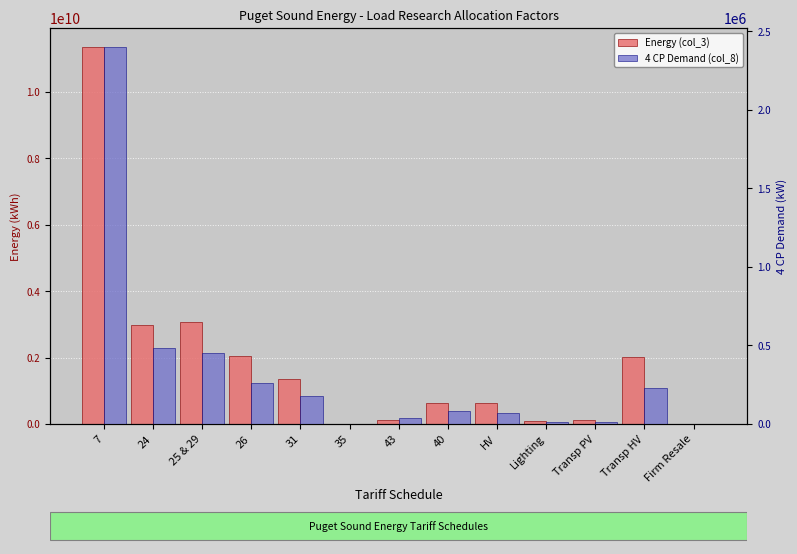

Is the value of 4 CP Demand (col_8) at Lighting greater than the value of Energy (col_3) at Lighting?

No